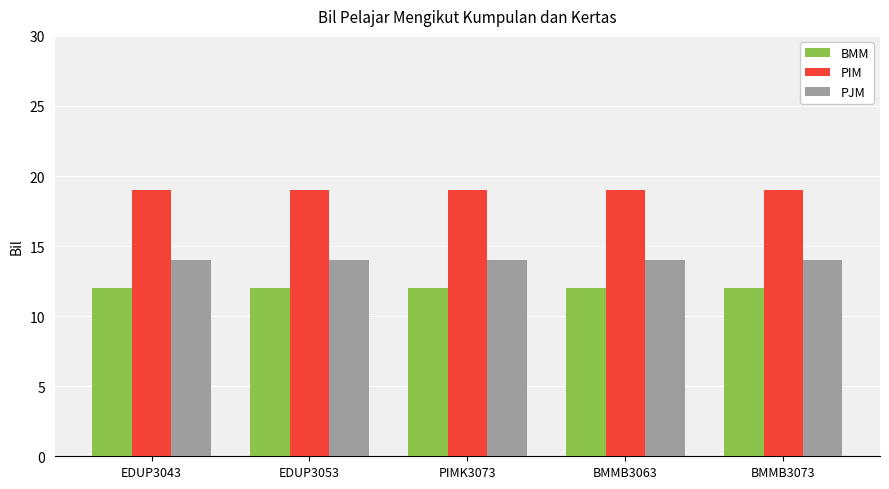

True or false: BMM has a value of 5 at EDUP3053.

False